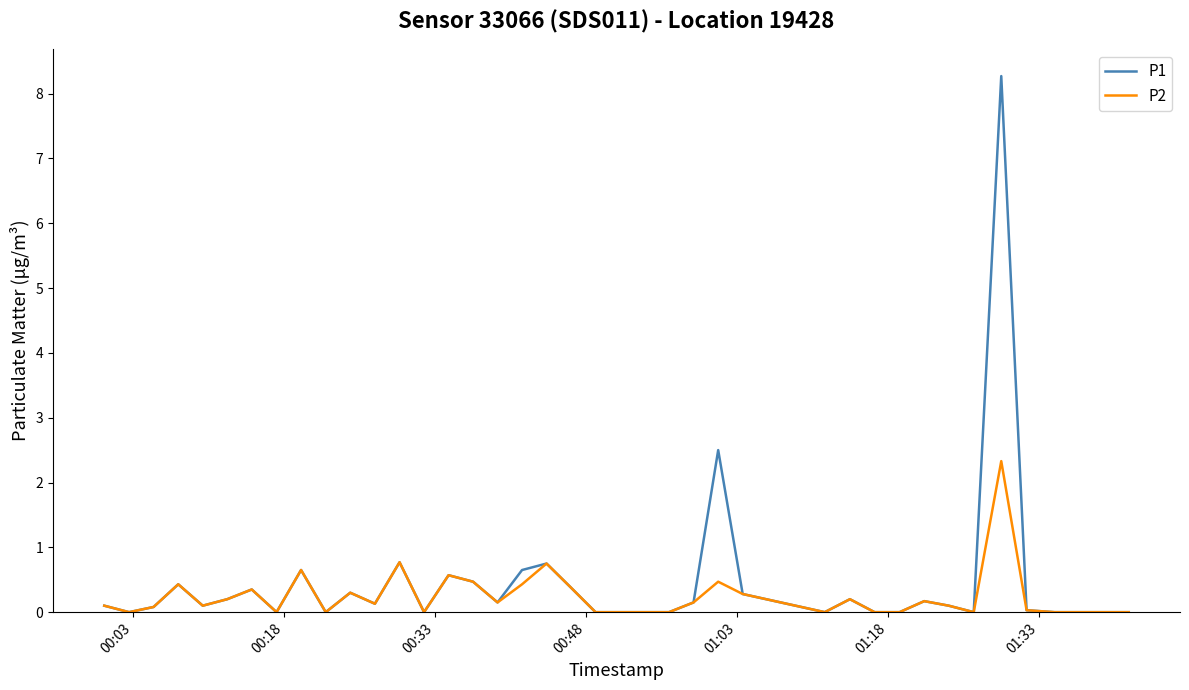

What is the difference between the maximum and minimum values in the P2 series?

2.3